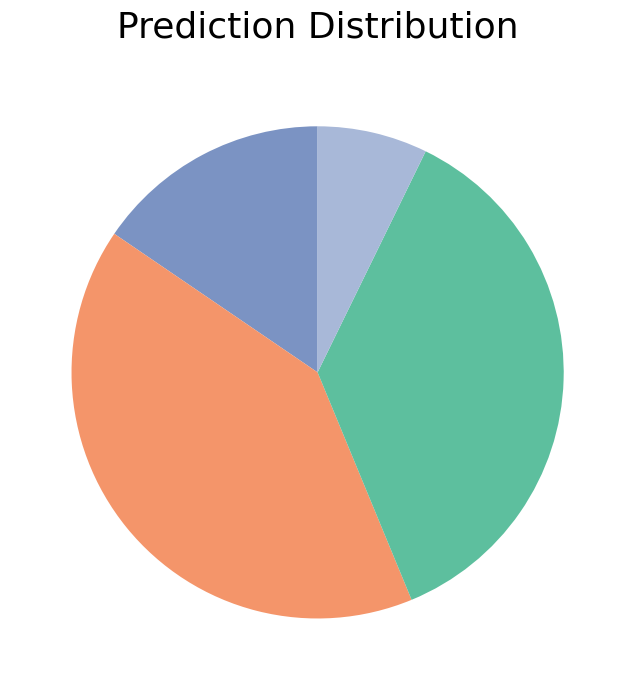

Is there a majority slice in this chart?

No